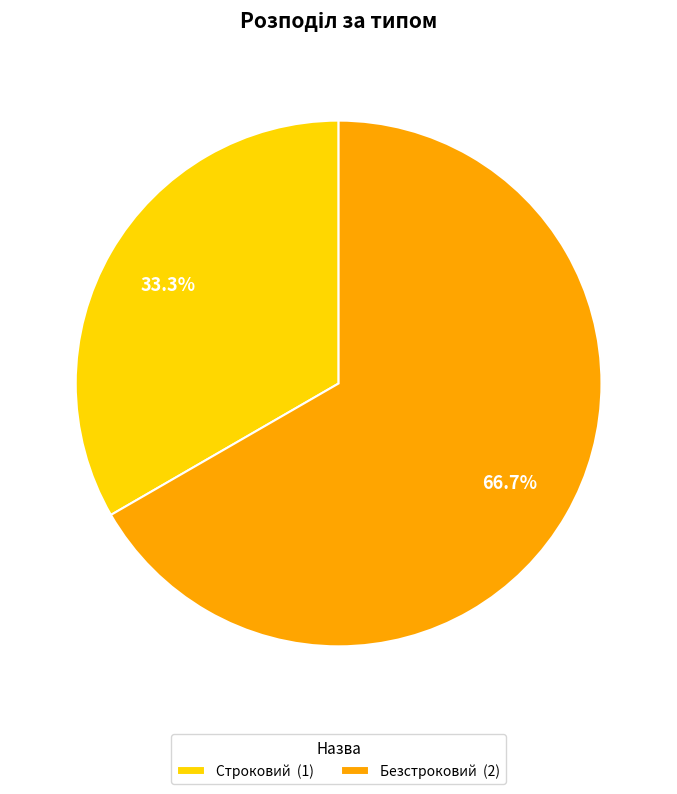

Is it true that Безстроковий is 67% of the pie?

True